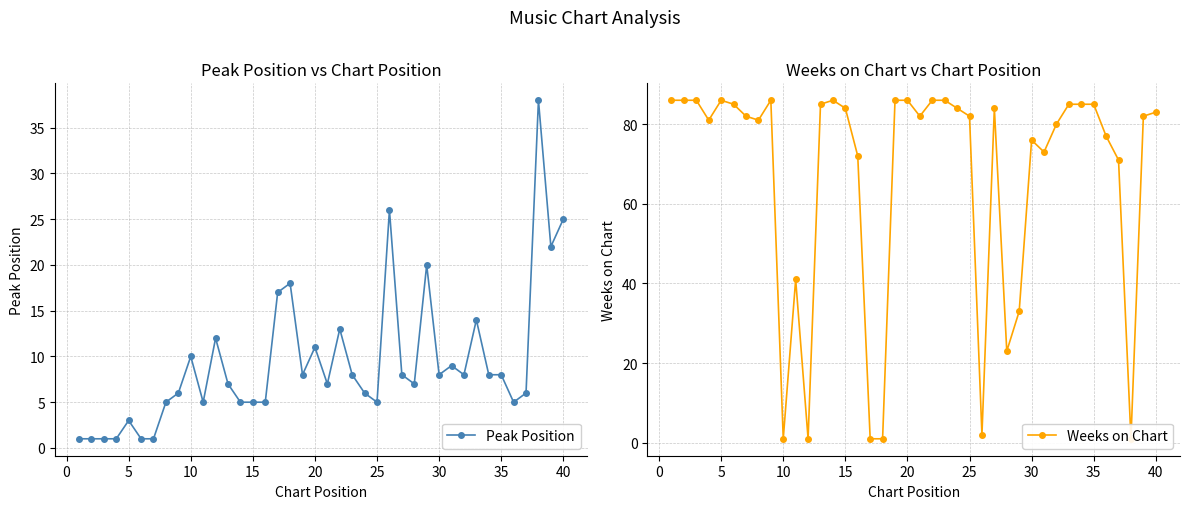

True or false: Peak Position has more than 1 points higher than both neighbors.

True